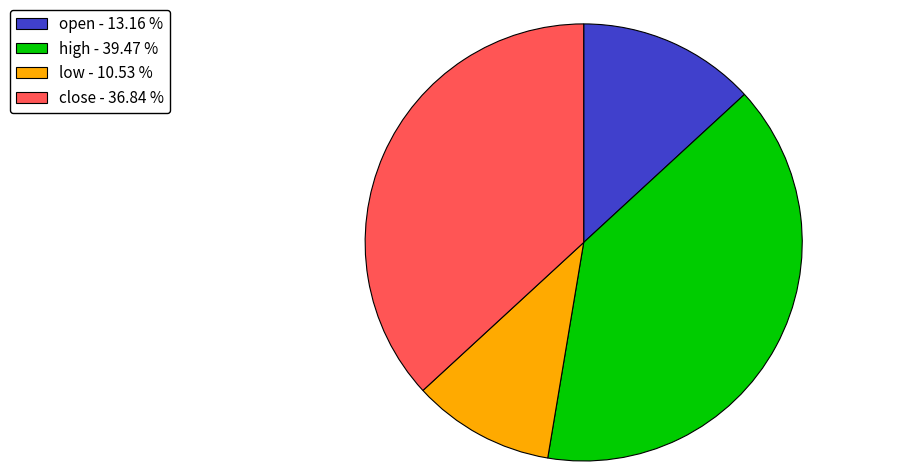

Approximately how many times larger is the value at open compared to close?

0.4